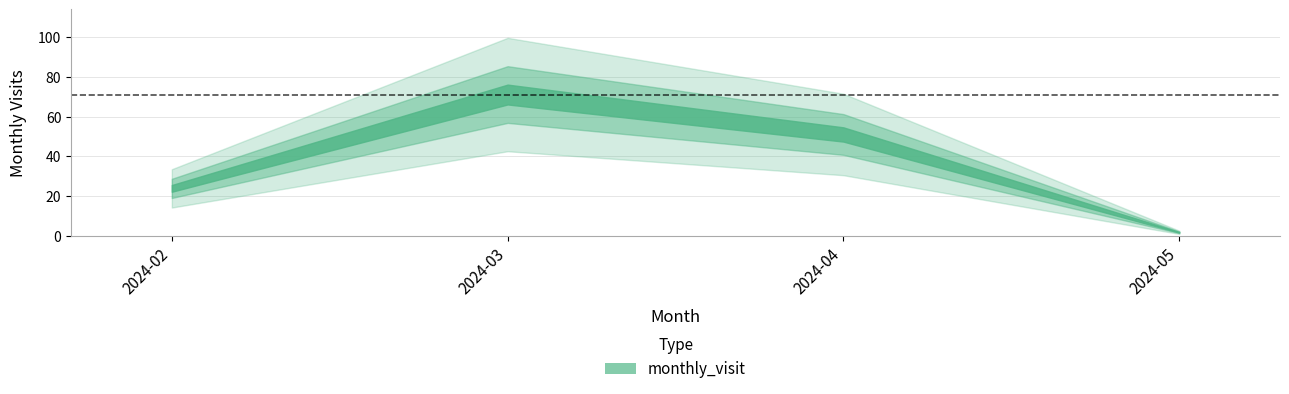

Reading left to right, list all the values displayed in this chart.

24	71	51	2